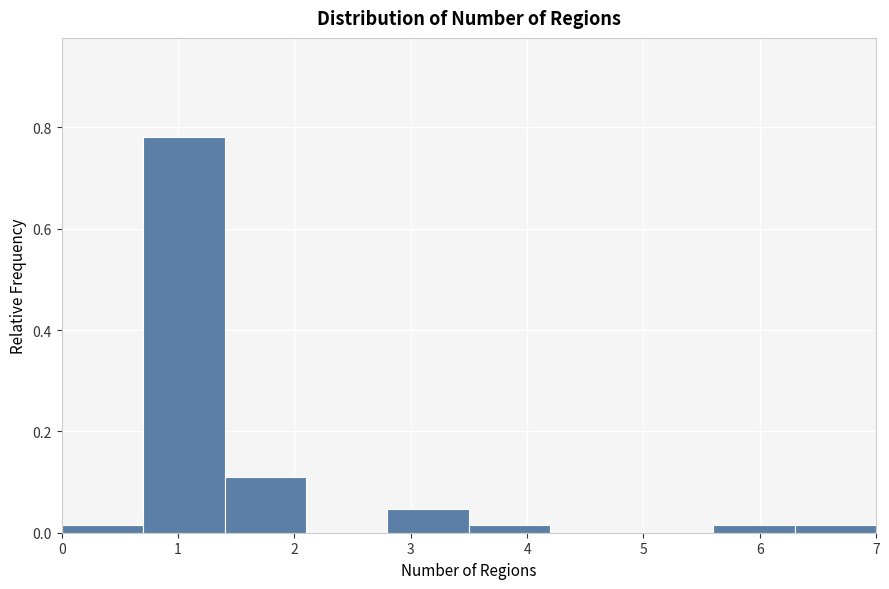

Reading left to right, list every bar in this chart as the range it spans on the x-axis followed by its height. The values are not printed on the chart, so give them approximately, as read against the axis.

0.0 to 0.7: under 0.02
0.7 to 1.4: 0.78
1.4 to 2.1: 0.10
2.1 to 2.8: 0
2.8 to 3.5: 0.04
3.5 to 4.2: under 0.02
4.2 to 4.9: 0
4.9 to 5.6: 0
5.6 to 6.3: under 0.02
6.3 to 7.0: under 0.02